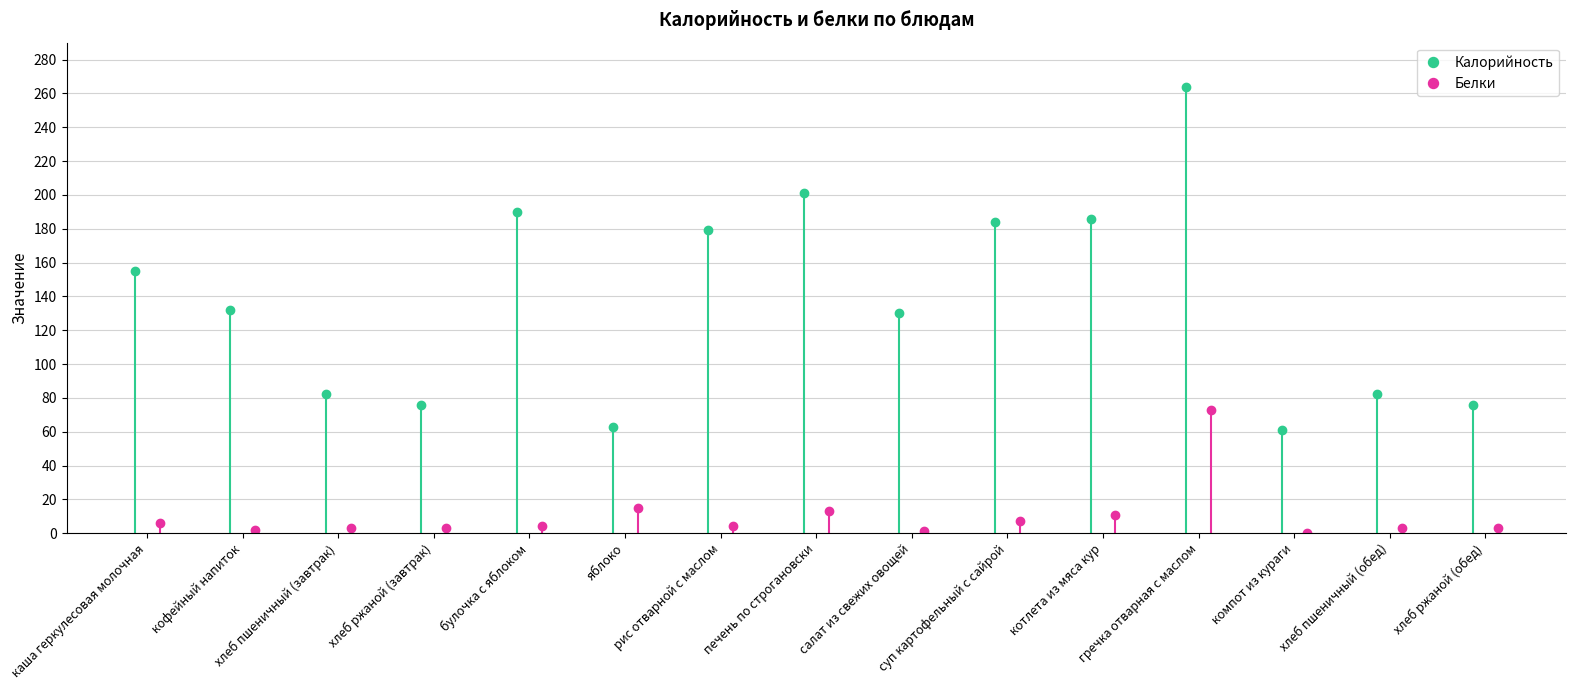

How many positive values does the Белки series have?

14